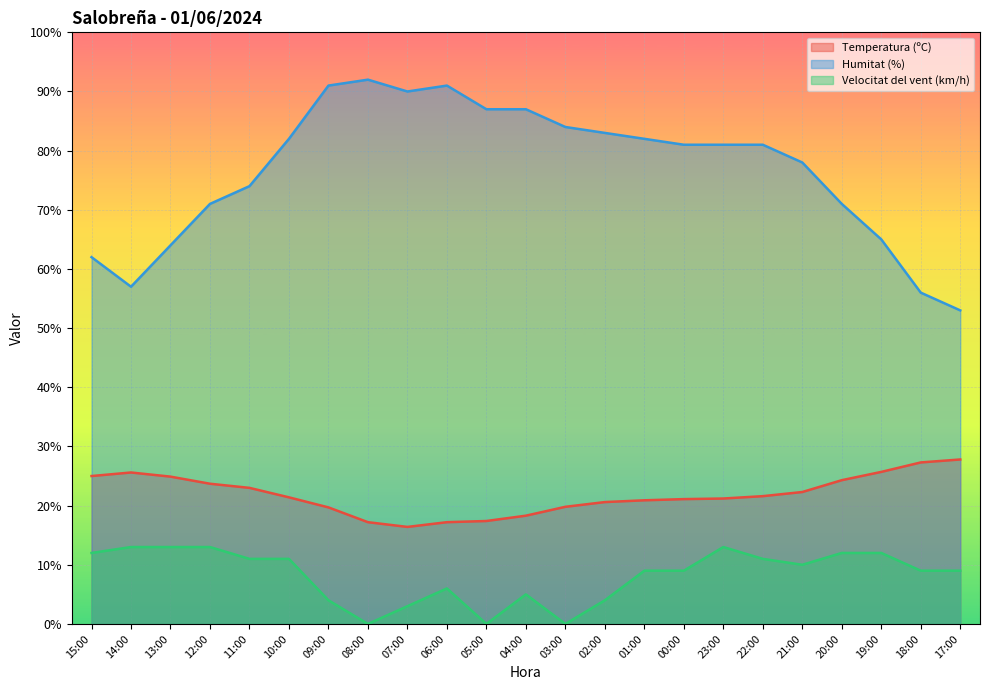

Between 23:00 and 21:00, which series saw the biggest shift?

Humitat (%)